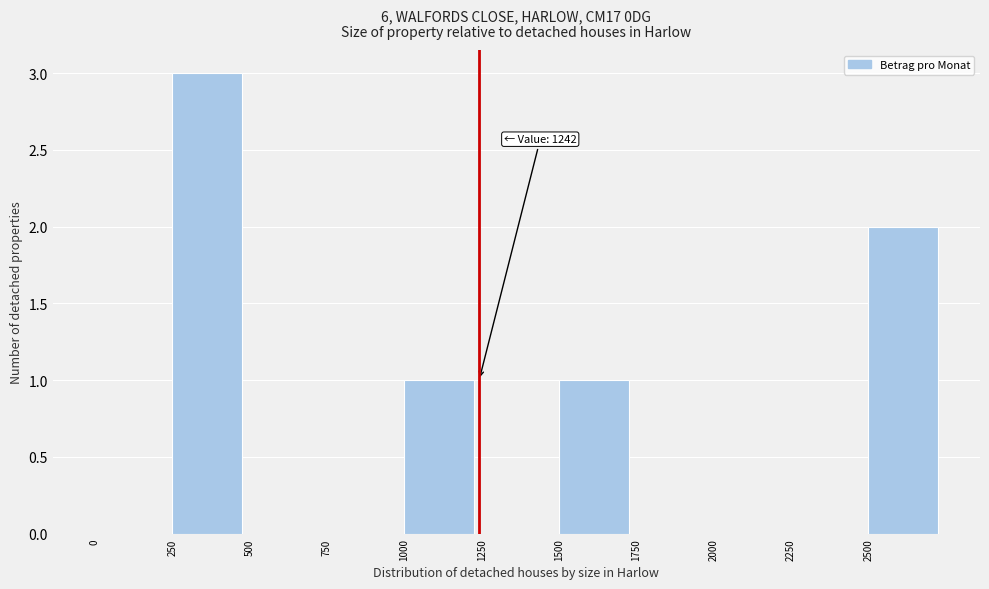

Over which range of the x-axis is the bar tallest?

250 to 500